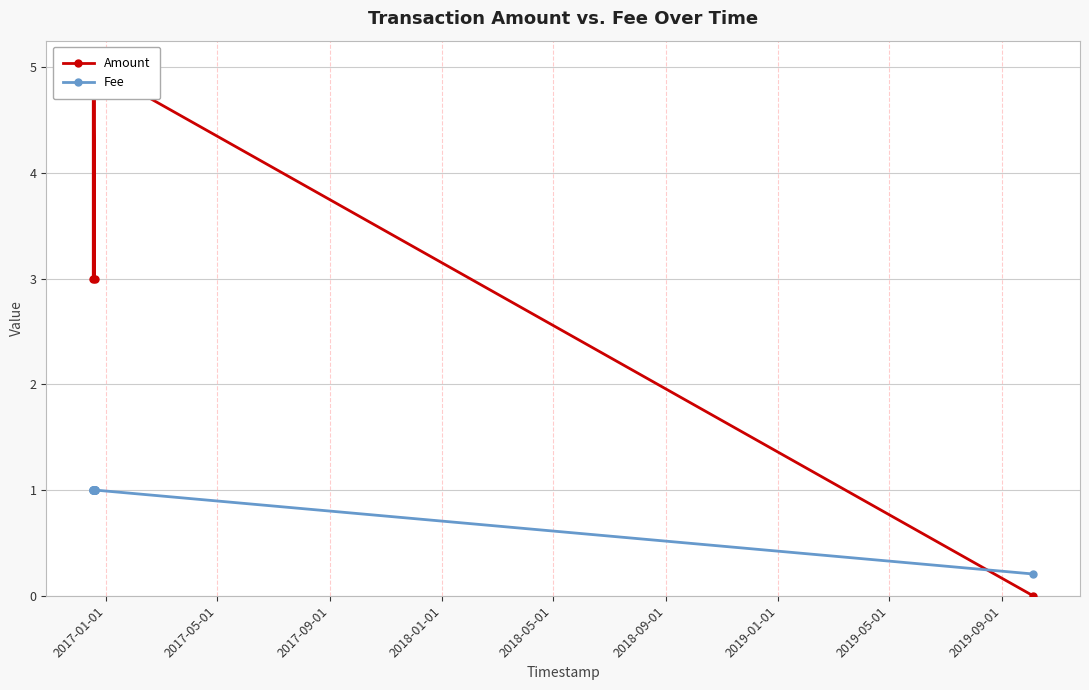

Reading left to right, transcribe all the data shown in this chart.

Amount: 3.0	5.0	5.0	5.0	3.0	5.0	5.0	5.0	5.0	0.0
Fee: 1.0	1.0	1.0	1.0	1.0	1.0	1.0	1.0	1.0	0.2